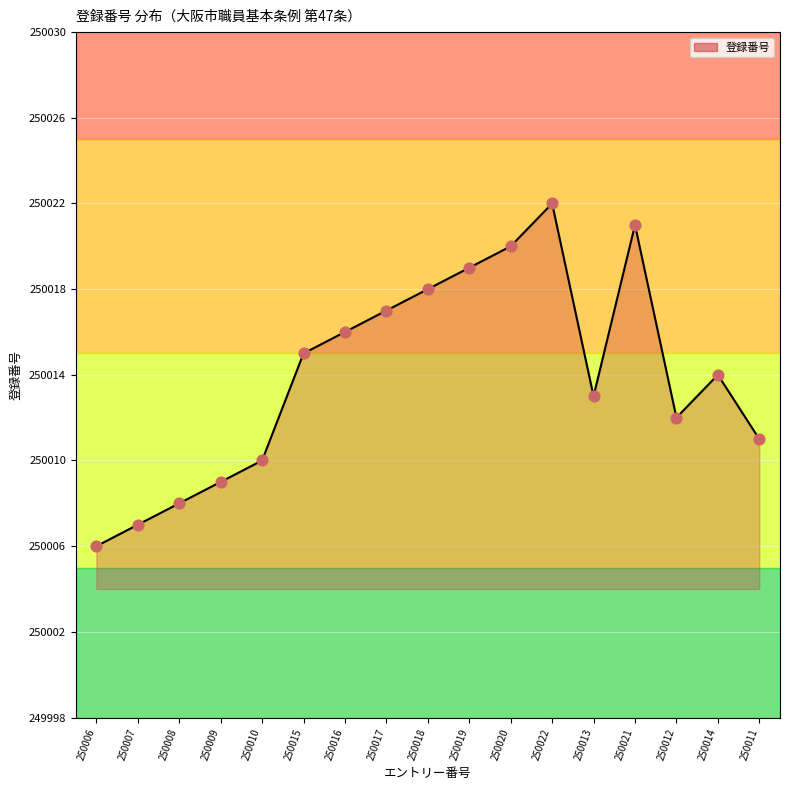

What is the change in value from 250007 to 250019?

+12